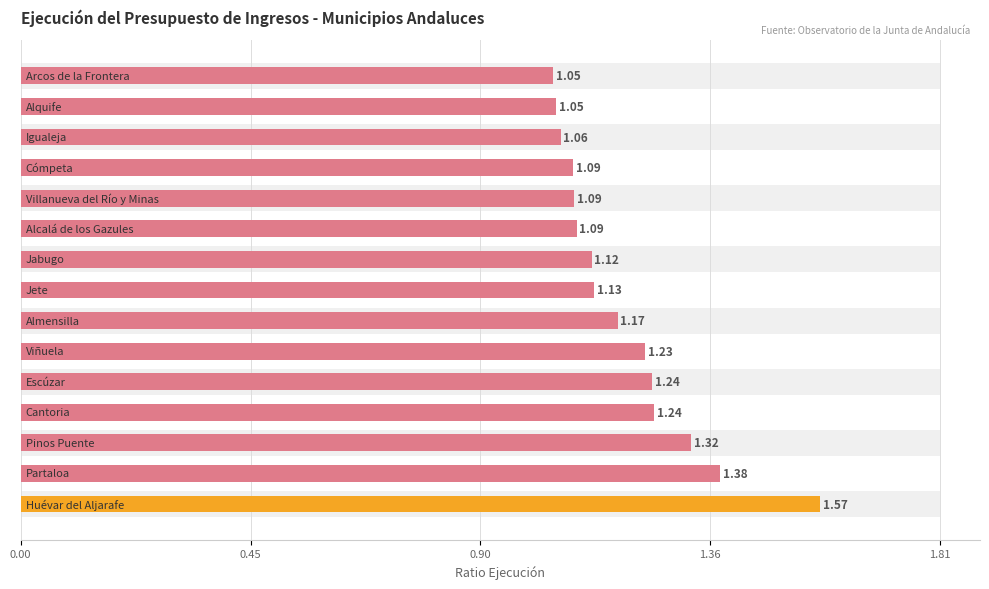

Reading left to right, extract all data points from this chart.

1.6	1.4	1.3	1.2	1.2	1.2	1.2	1.1	1.1	1.1	1.1	1.1	1.1	1.1	1.0